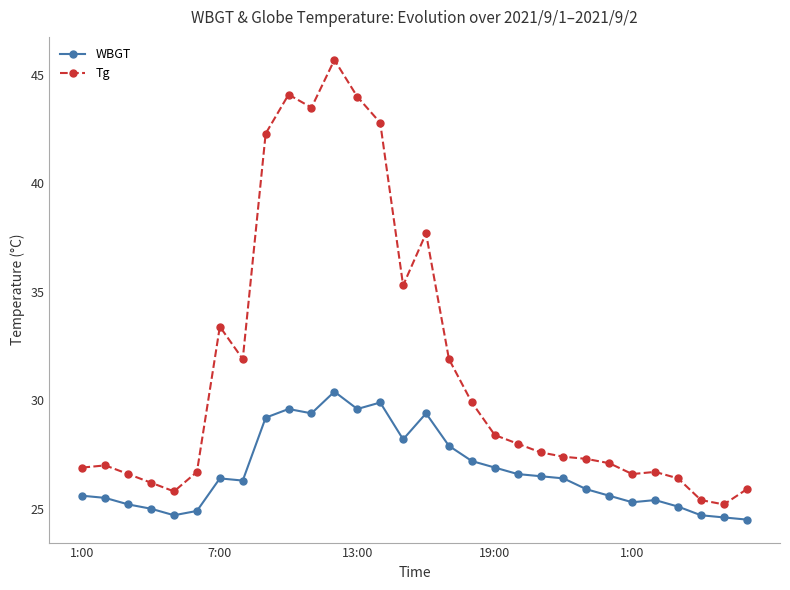

What is the difference between the maximum and minimum values in the WBGT series?

5.9